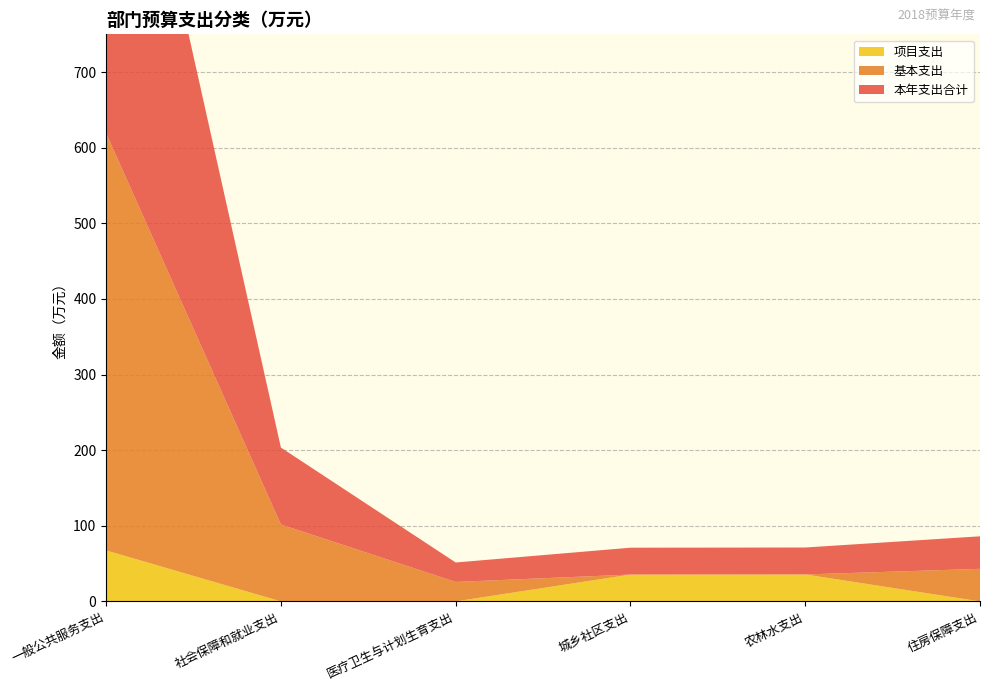

Reading left to right, what are all the values shown in this chart?

本年支出合计: 619.2	101.7	25.7	35.5	35.6	43.0
基本支出: 551.8	101.7	25.7	0.0	0.0	43.0
项目支出: 67.4	0.0	0.0	35.5	35.6	0.0